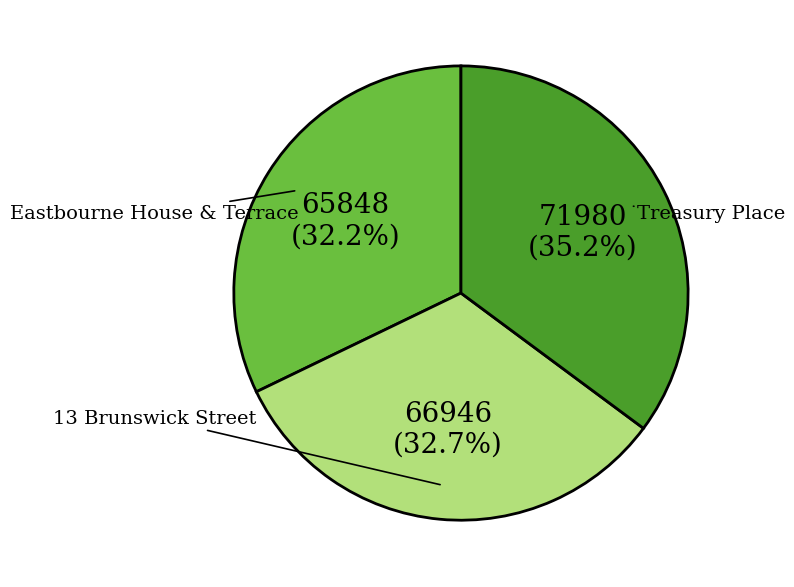

What percentage is the Eastbourne House & Terrace slice, to the nearest percent?

32%